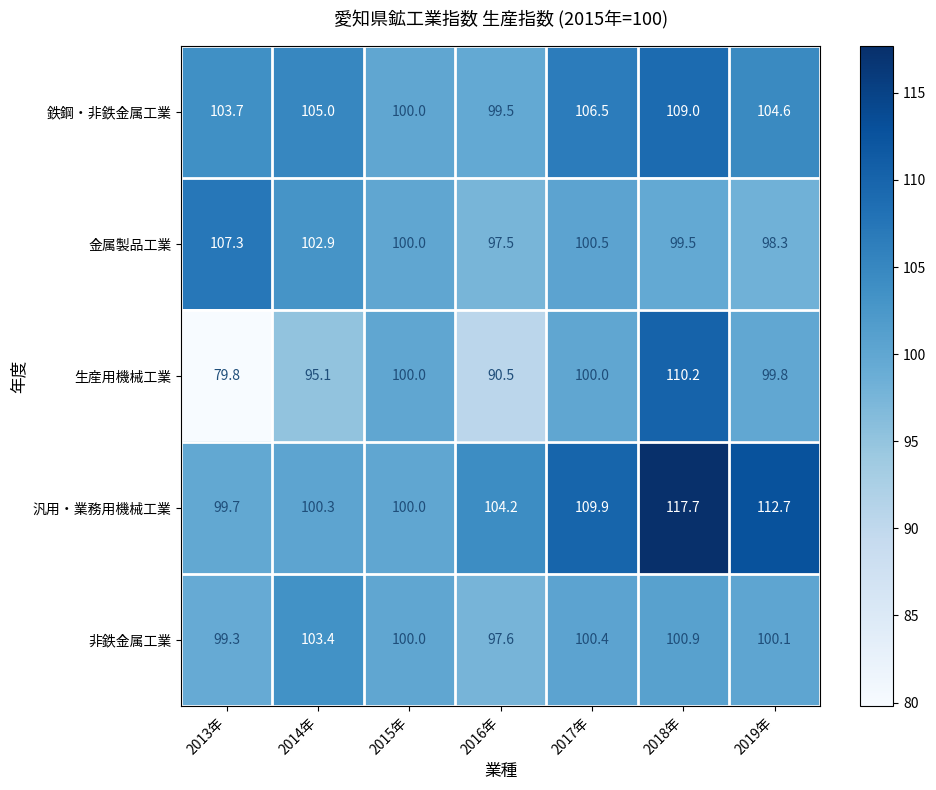

At which label does 汎用・業務用機械工業 first exceed 104?

2016年